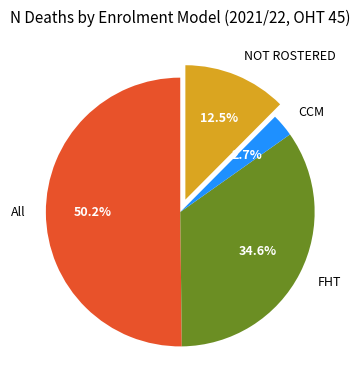

What is the largest slice in the pie chart?

All